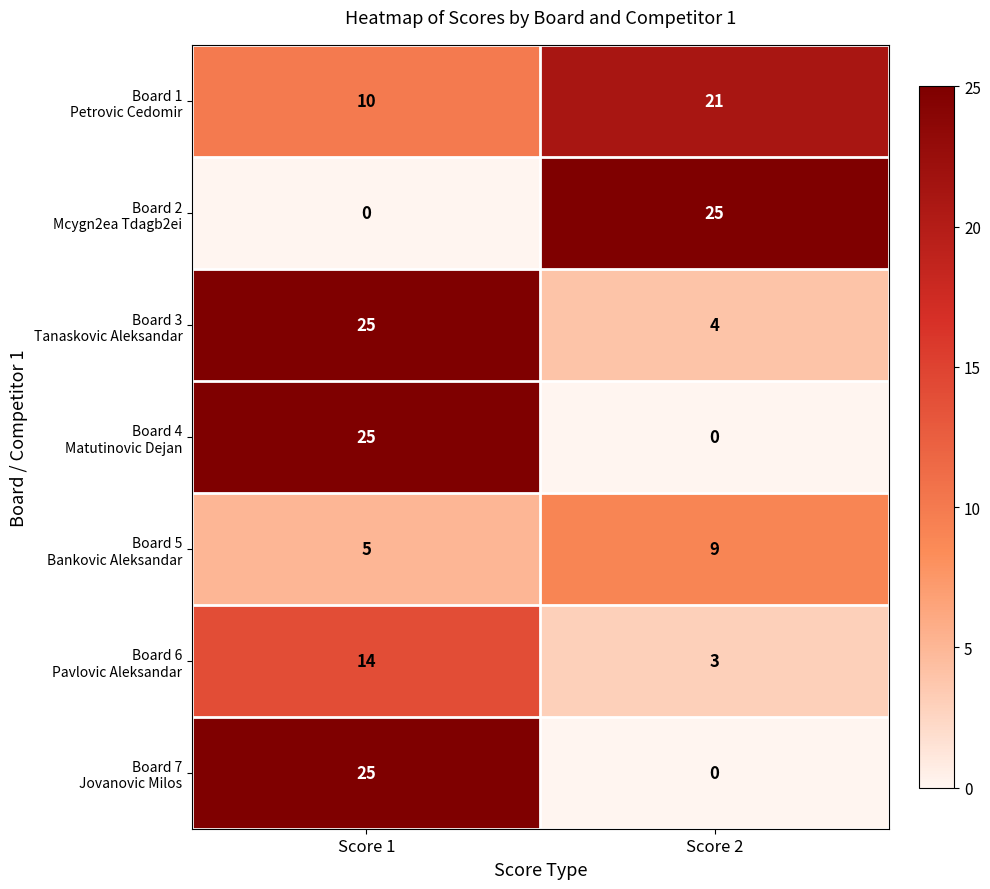

What is the maximum value shown in the chart?

25